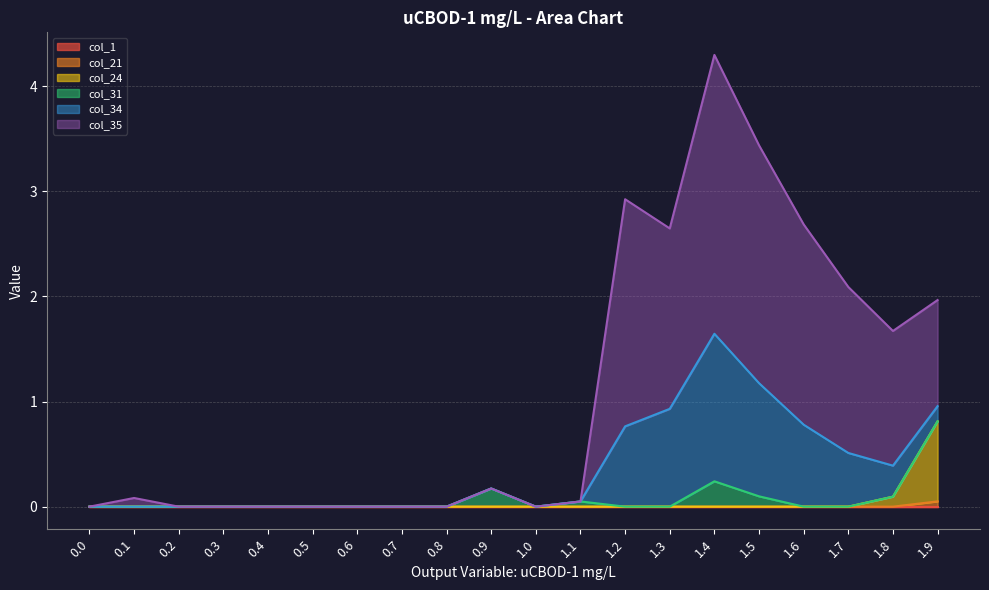

What is the label of the 5th point from the right?

1.5